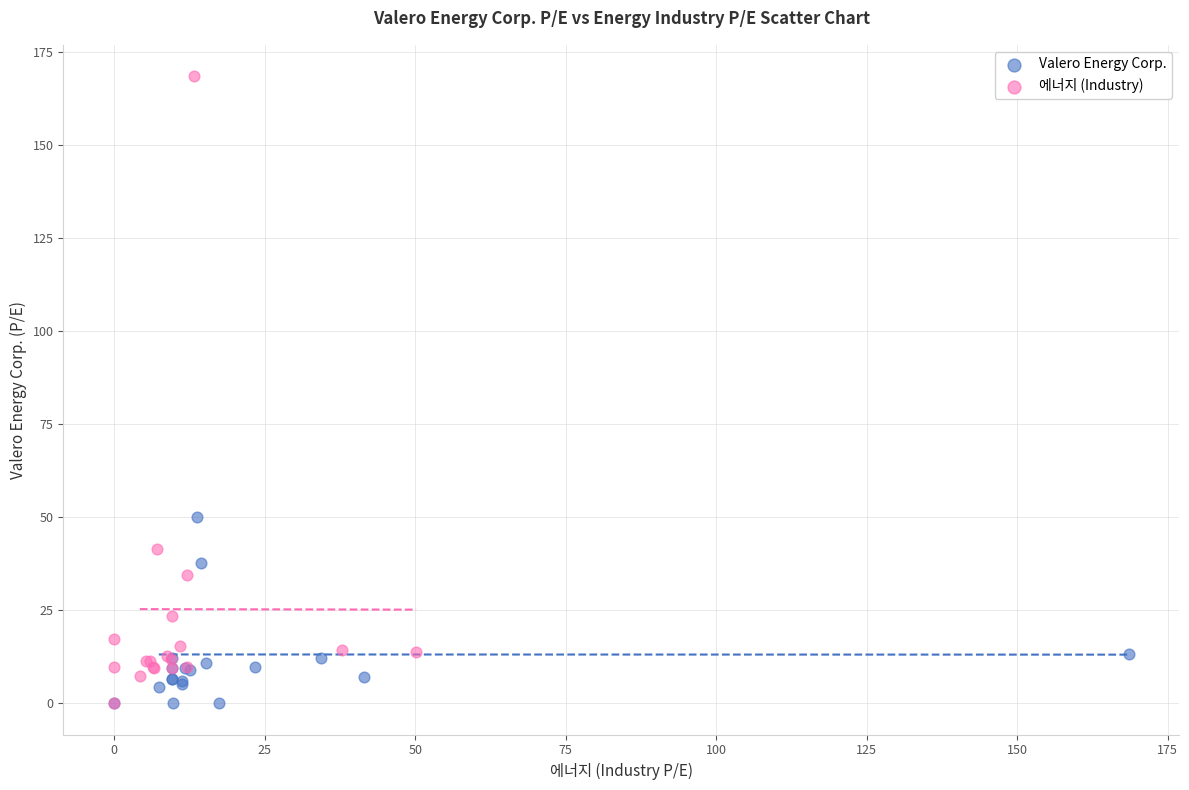

What are all the series names shown in the legend?

Valero Energy Corp., 에너지 (Industry)